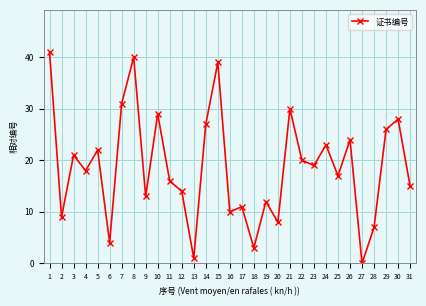

How many lines are shown in the chart?

1